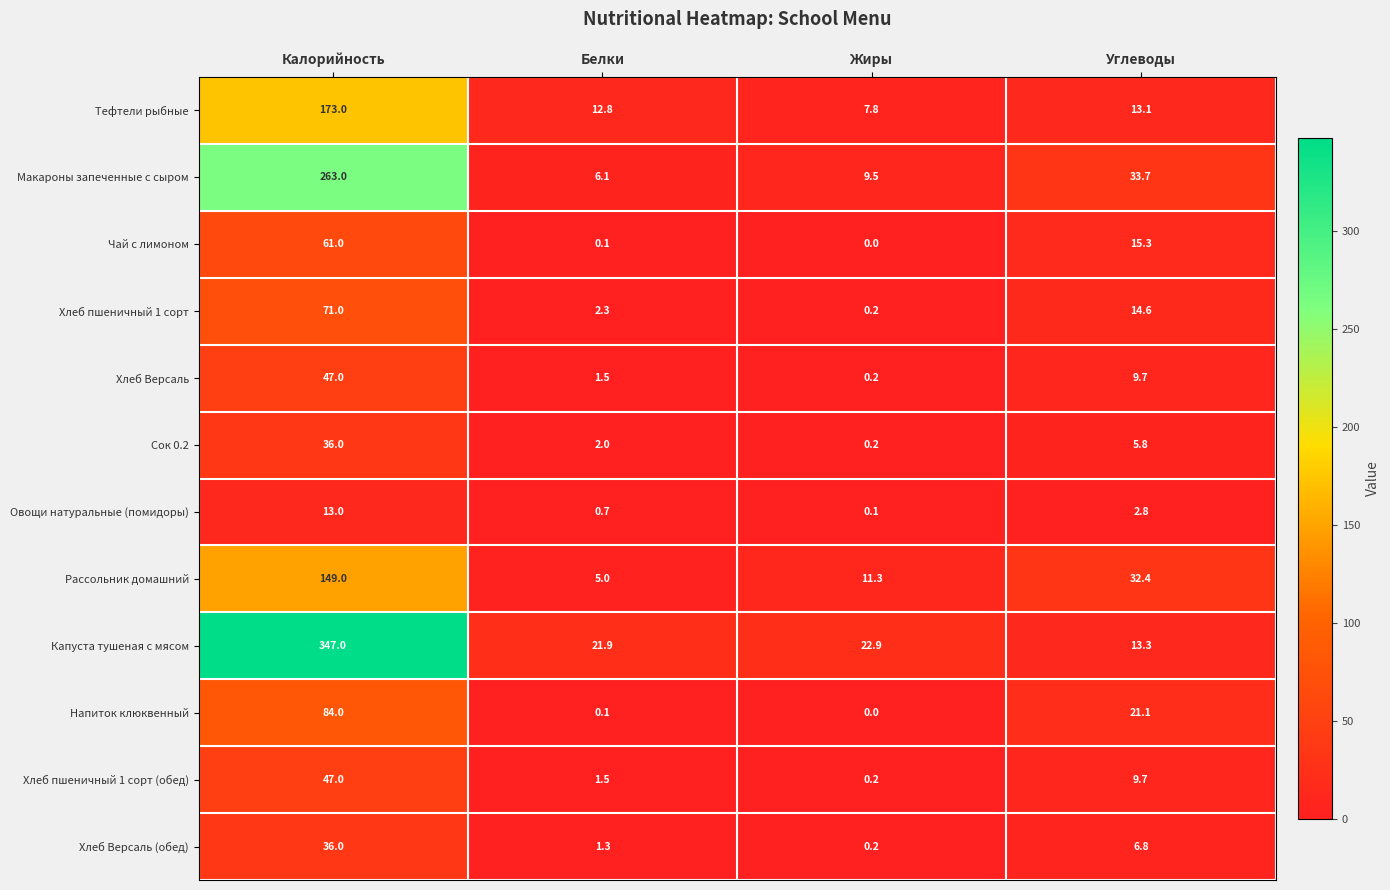

Is the value of Хлеб Версаль (обед) at Жиры greater than the value of Тефтели рыбные at Калорийность?

No